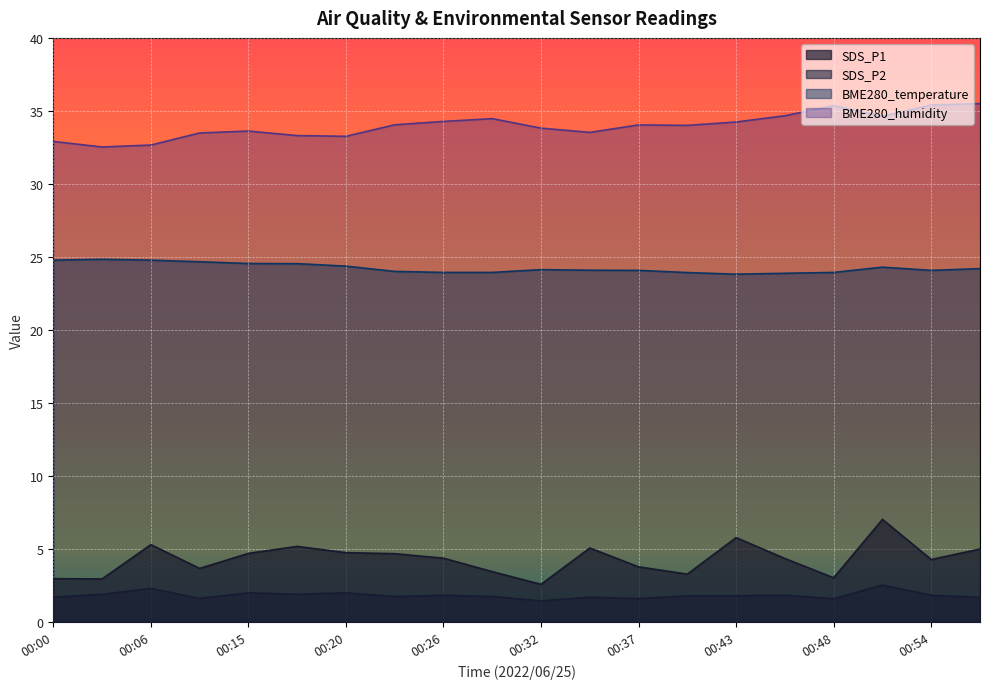

What is the difference between the SDS_P2 values at 00:03 and 00:32?

0.4